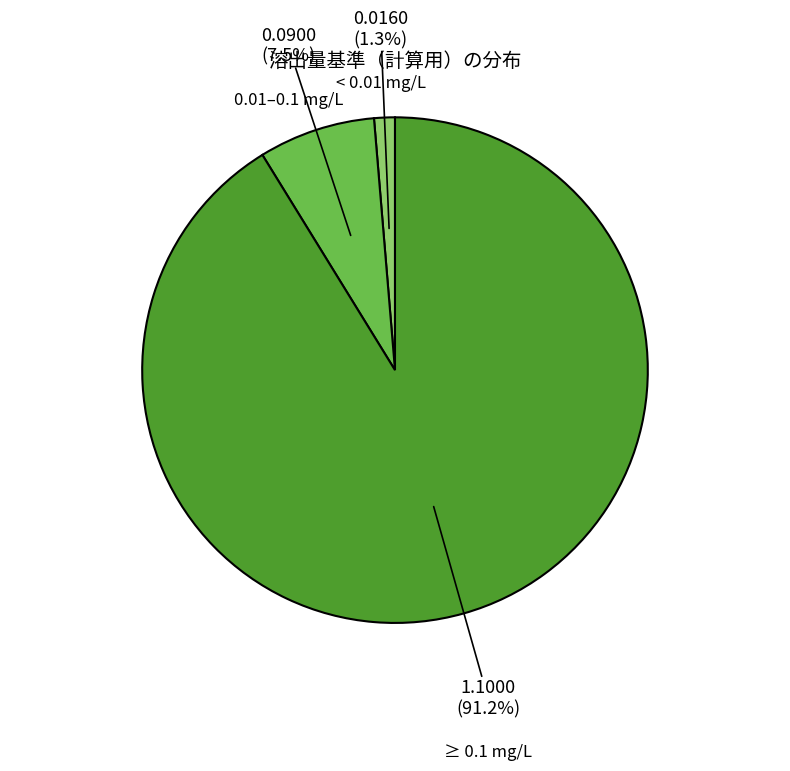

Rank the categories by value from lowest to highest.

< 0.01 mg/L, 0.01–0.1 mg/L, ≥ 0.1 mg/L